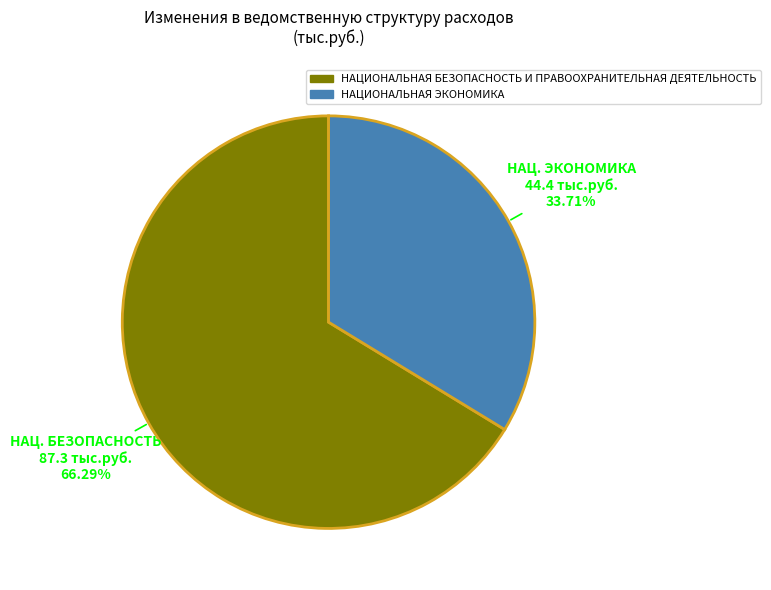

What is the smallest slice in the pie chart?

НАЦИОНАЛЬНАЯ ЭКОНОМИКА